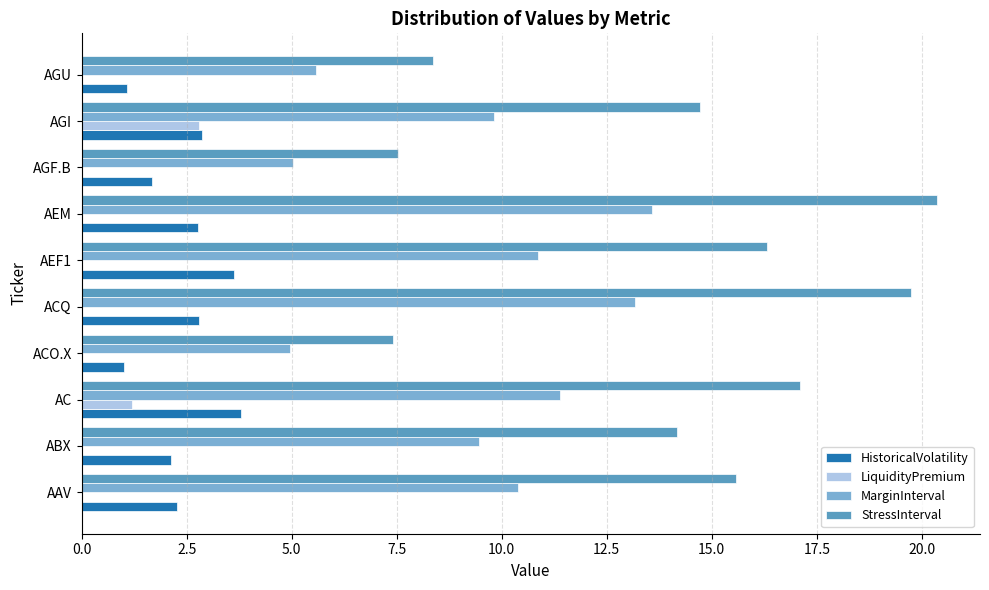

What is the maximum value shown in the chart?

20.4